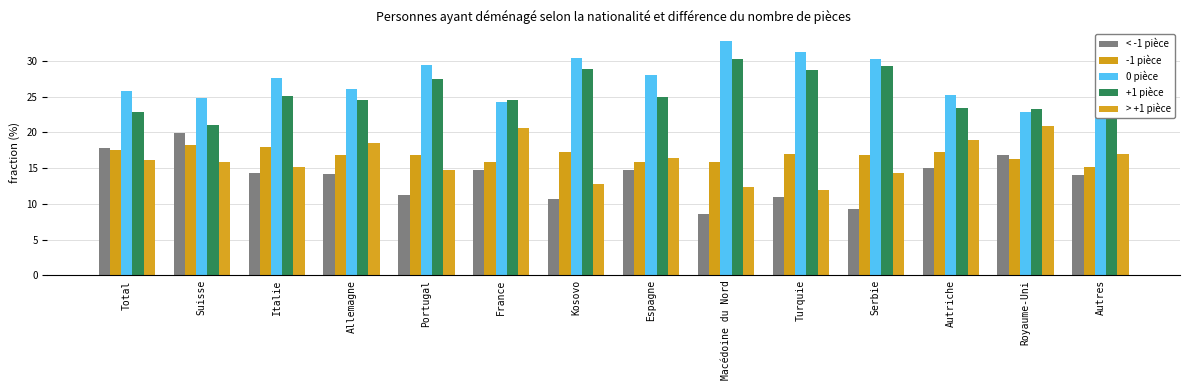

How many categories are shown in the chart?

14